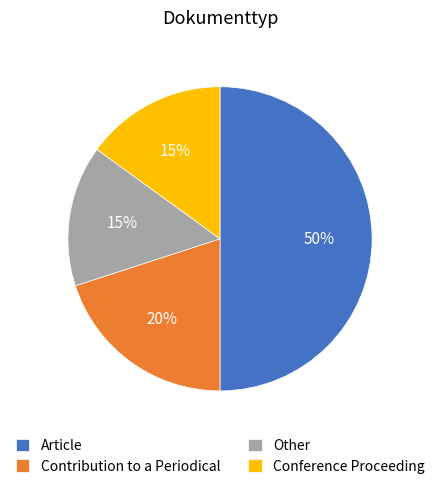

Which slice is the largest?

Article